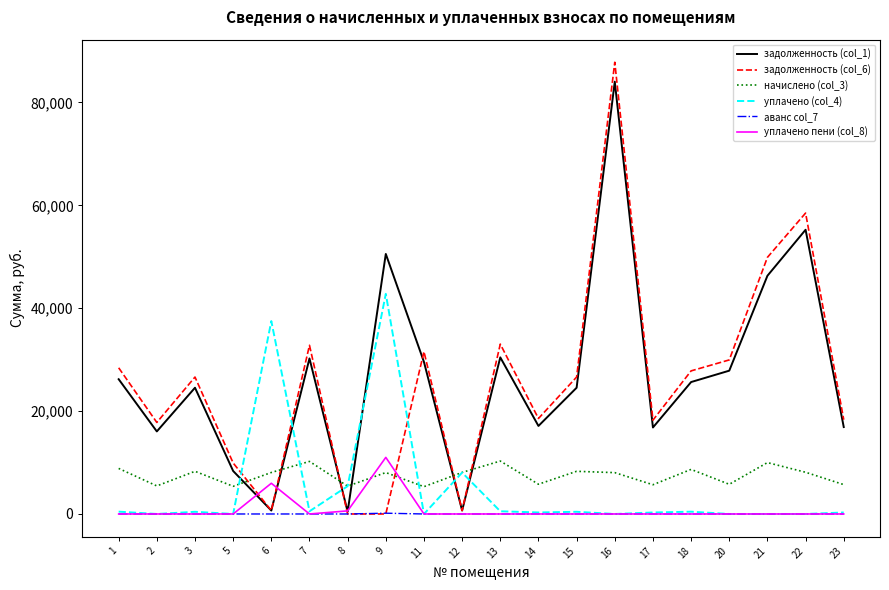

At which category is the sum across all series the highest?

16